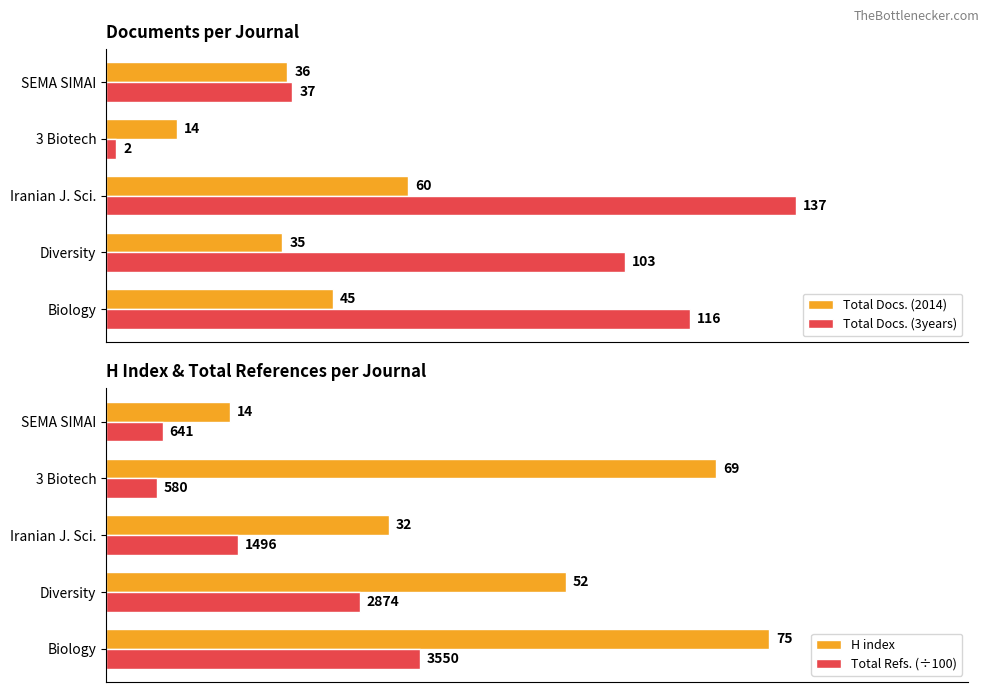

How many bars are there in total?

20